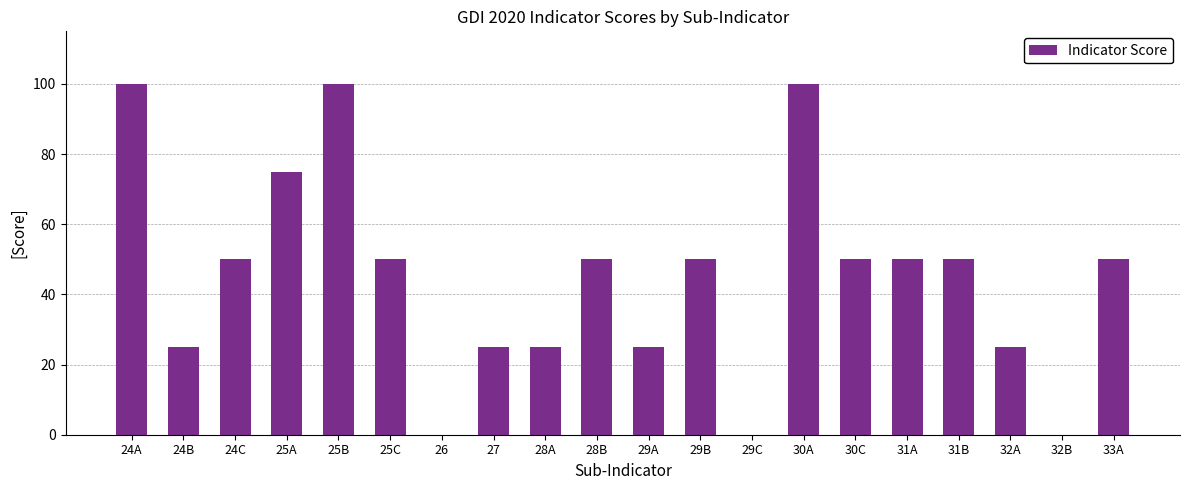

The chart shows a value of 50 at 29B. True or false?

True